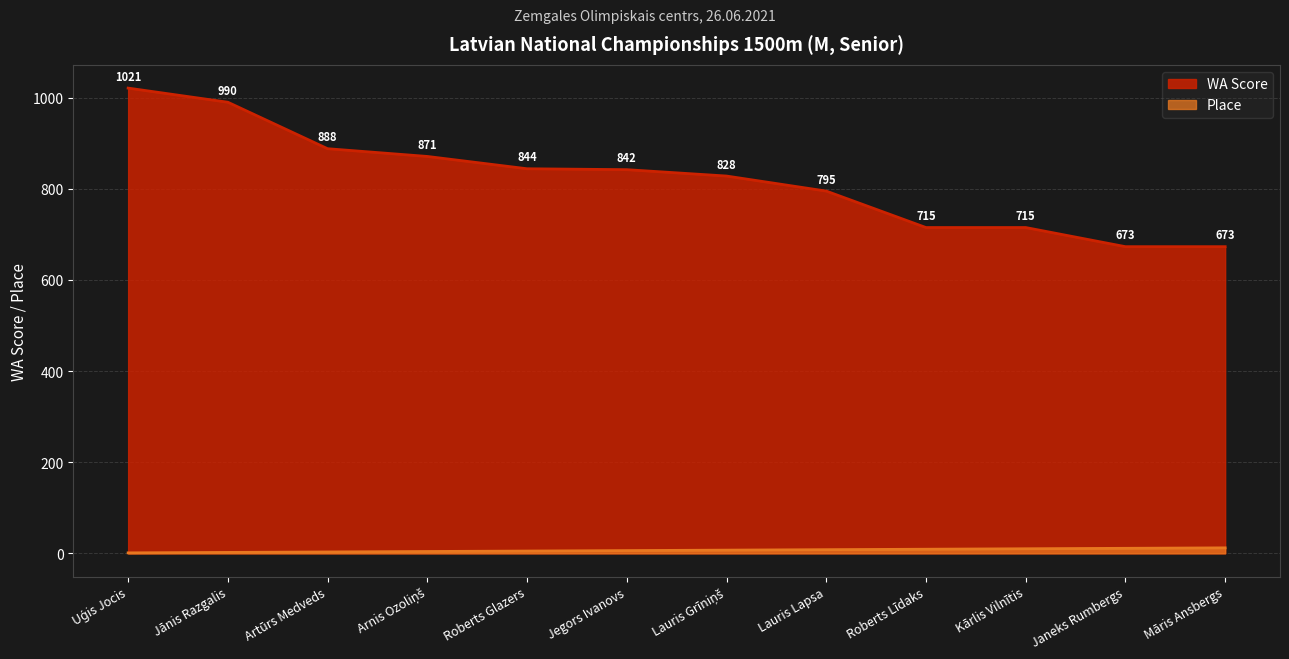

Which category has the lowest value in the Place series?

Uģis Jocis